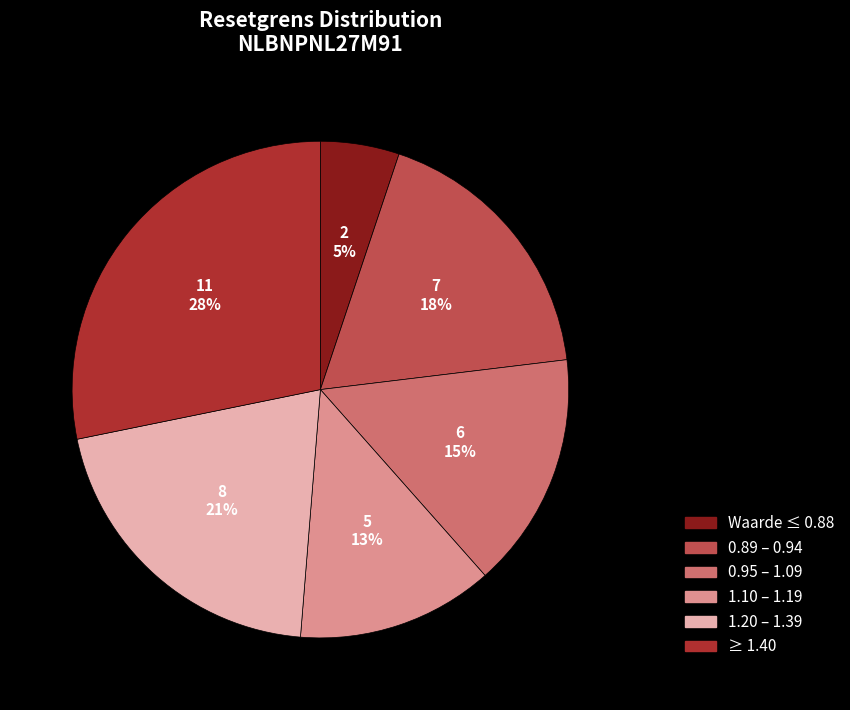

How many slices are in this pie chart?

6